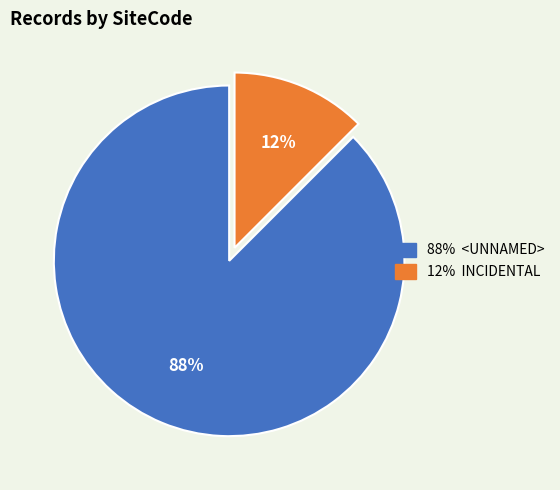

To the nearest percent, what is the average slice percentage?

50%